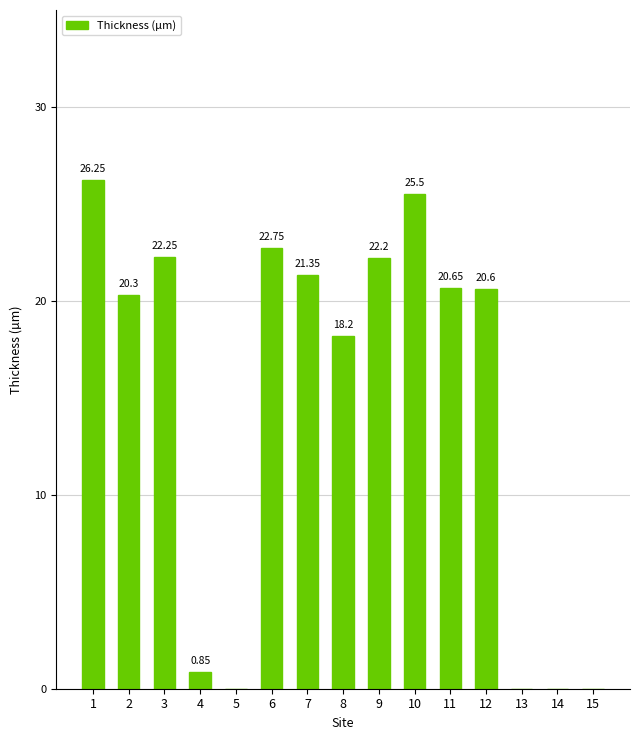

What is the change in value from 1 to 12?

-5.7